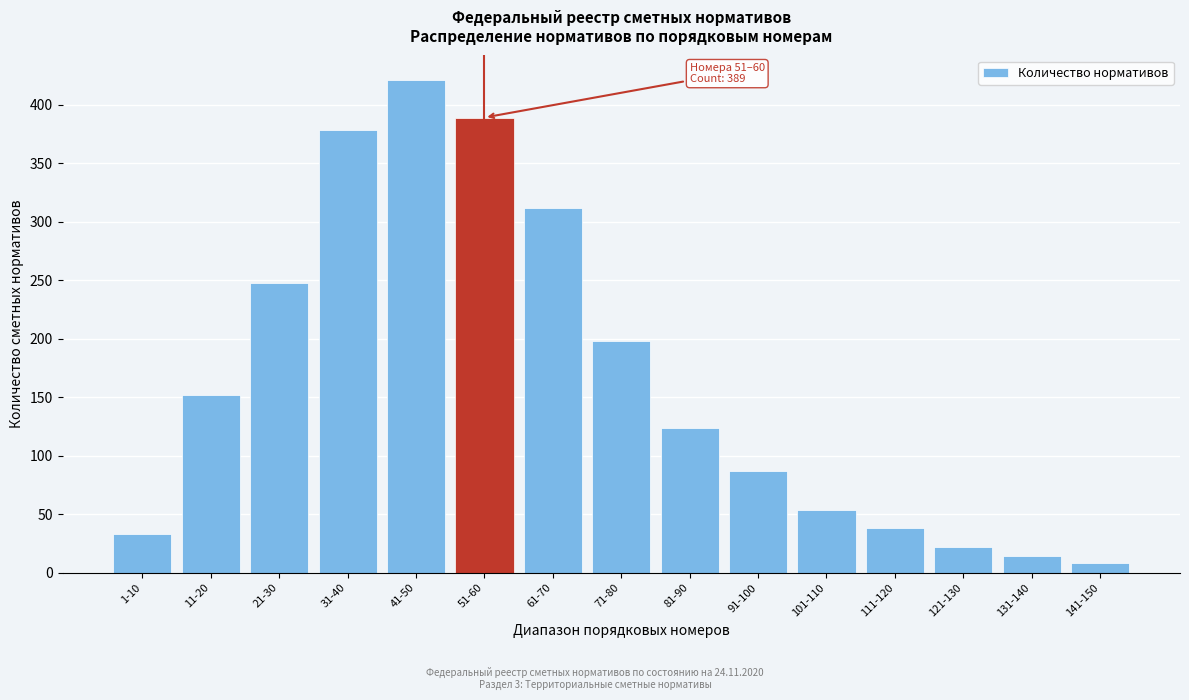

Reading left to right, list all the values displayed in this chart.

1-10=33	11-20=152	21-30=248	31-40=378	41-50=421	51-60=389	61-70=312	71-80=198	81-90=124	91-100=87	101-110=54	111-120=38	121-130=22	131-140=14	141-150=8